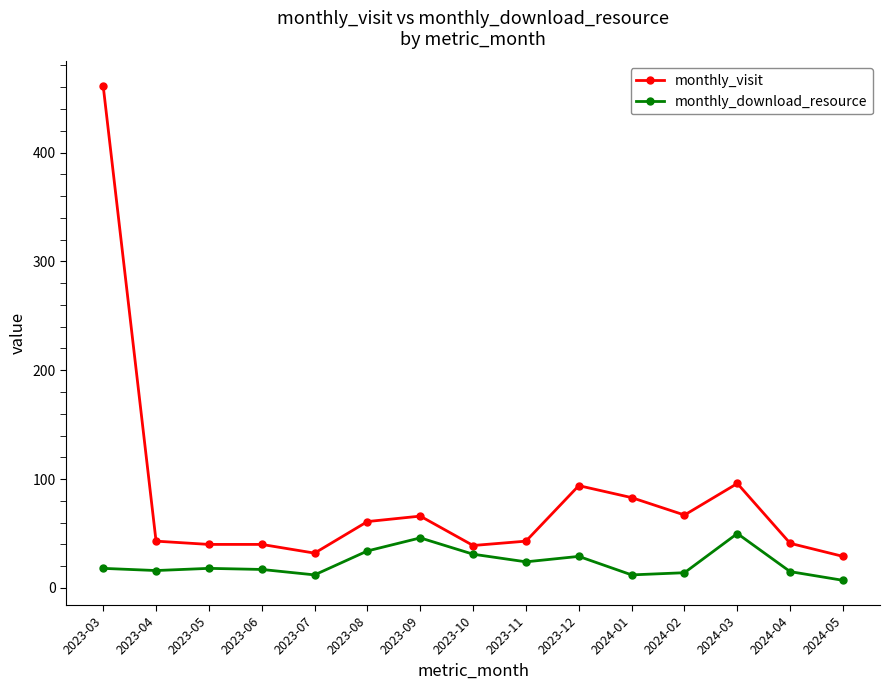

What is the difference between the highest and lowest values at 2023-12?

65